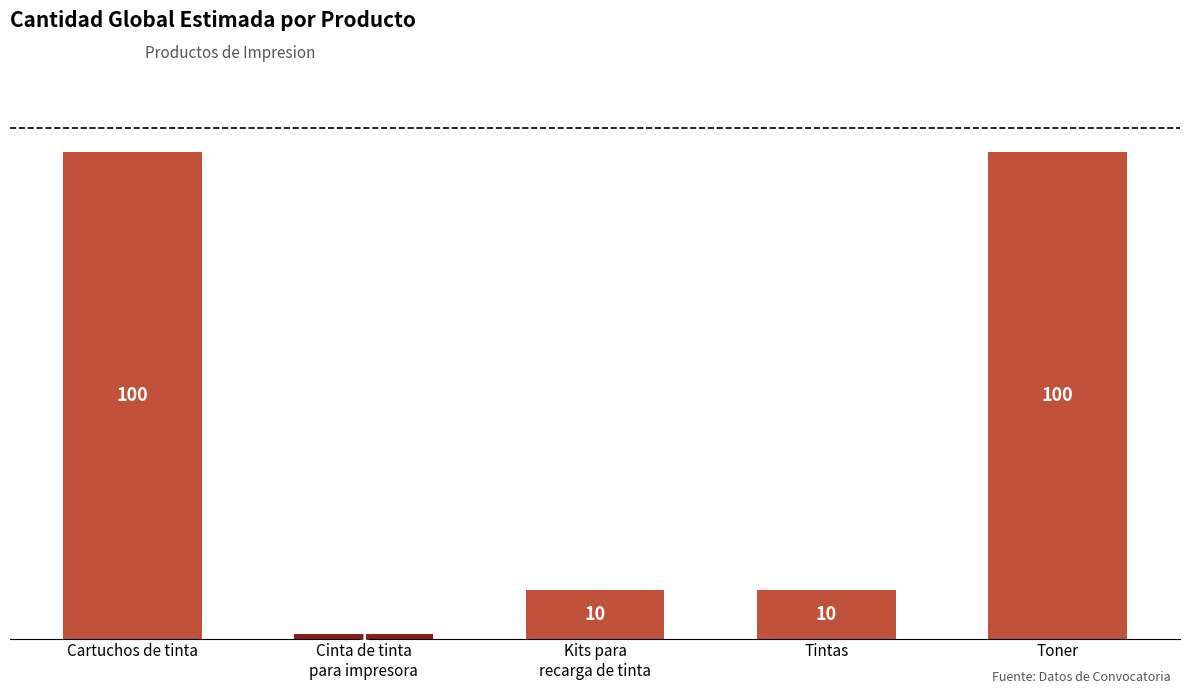

True or false: the data shows 100 at Cartuchos de tinta.

True